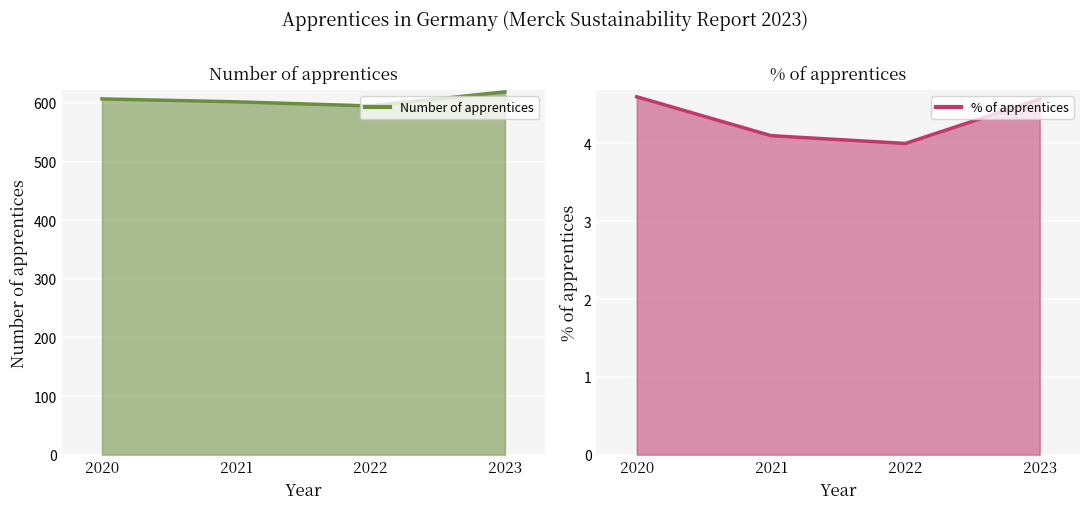

What are all the series names shown in the legend?

Number of apprentices, % of apprentices